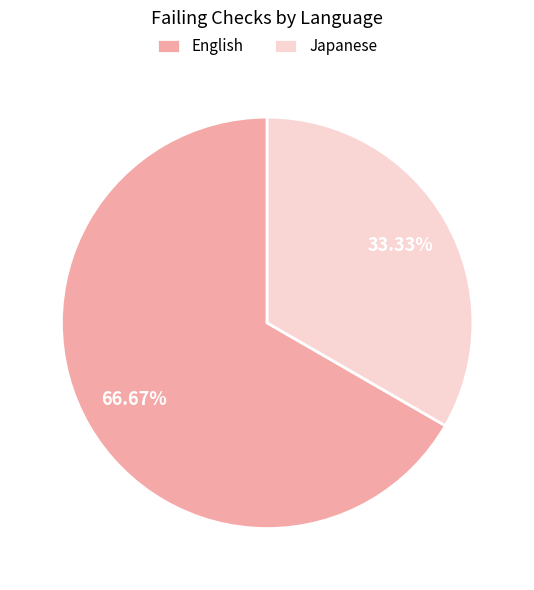

Which slice is the smallest?

Japanese